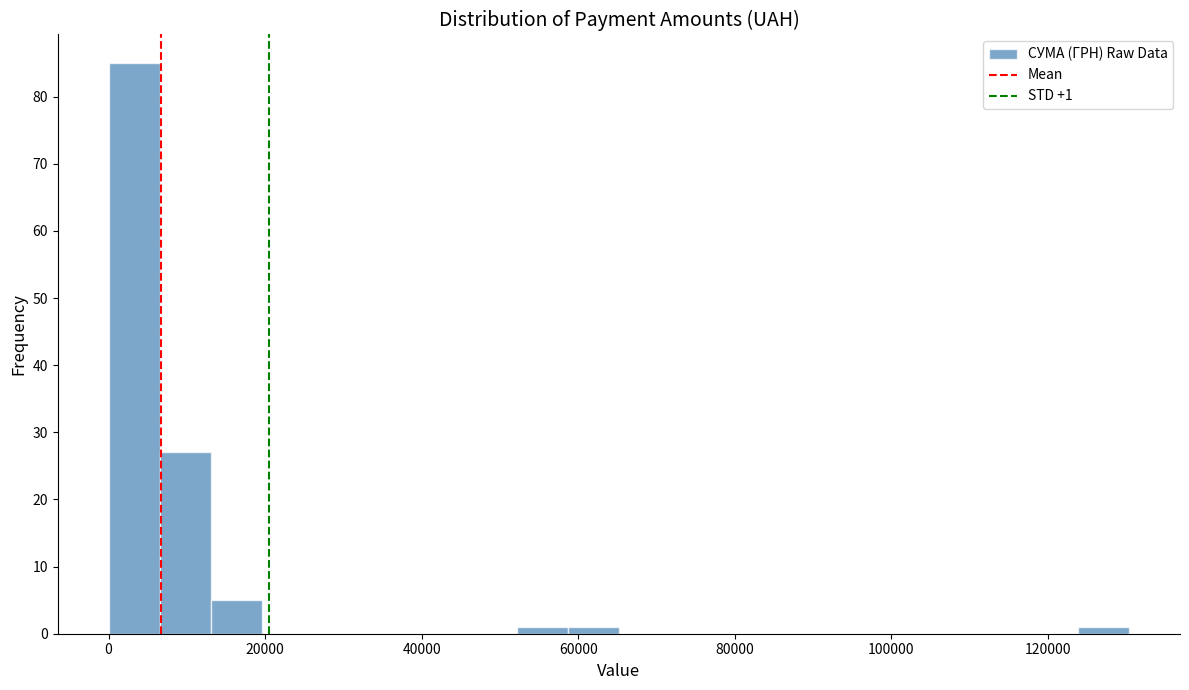

Around what value on the x-axis is the tallest bar? Give the approximate position of its centre, as read against the axis.

4000